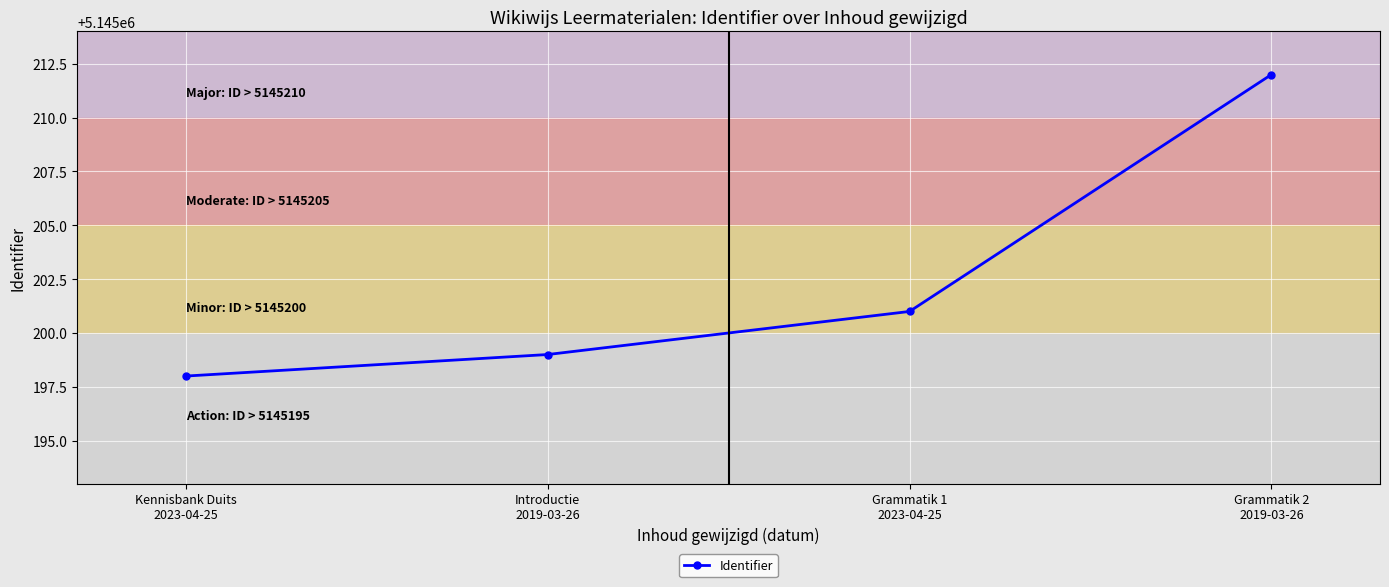

How many categories are shown in the chart?

4